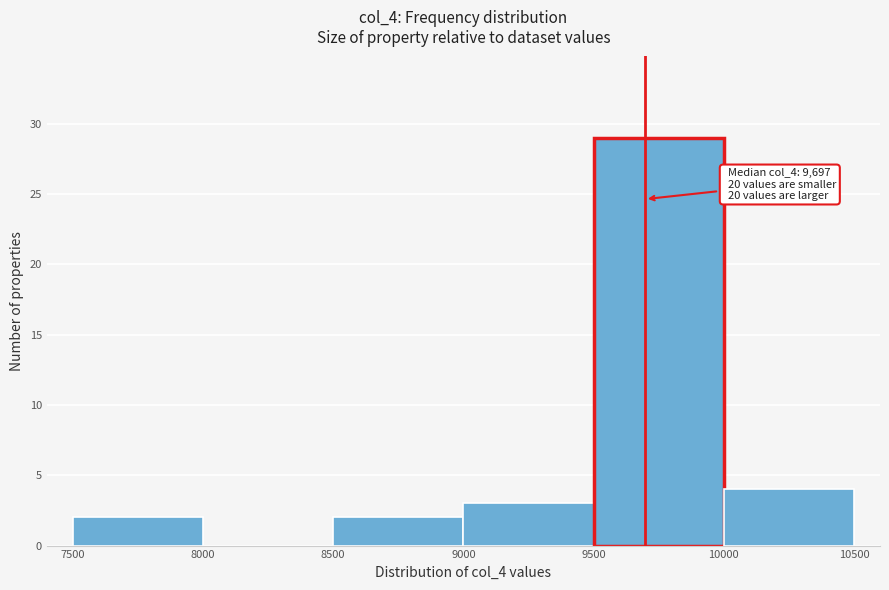

Which range on the x-axis has the tallest bar?

9500 to 10000